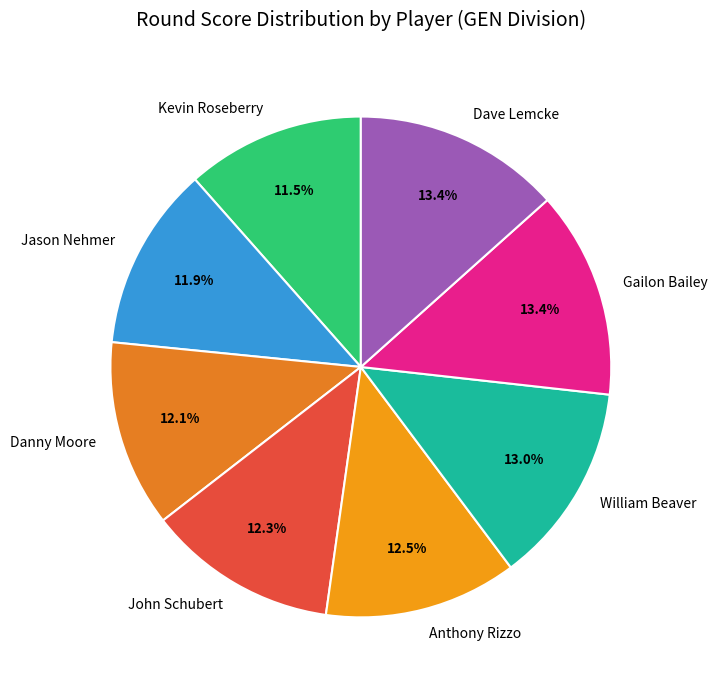

To the nearest percent, what percentage of the pie is Gailon Bailey?

13%